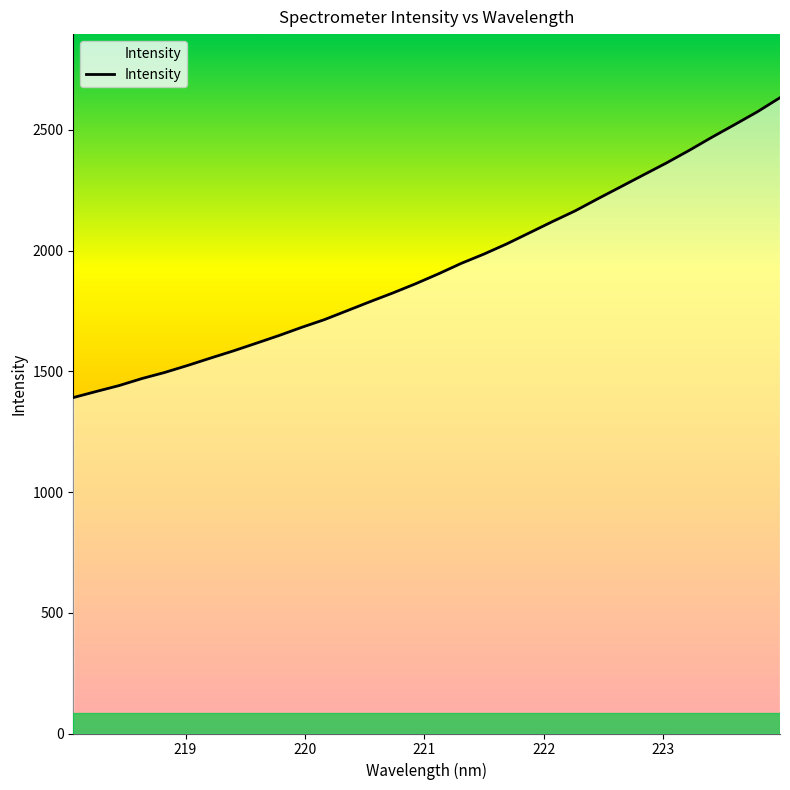

What is the difference between the maximum and minimum values?

1241.7